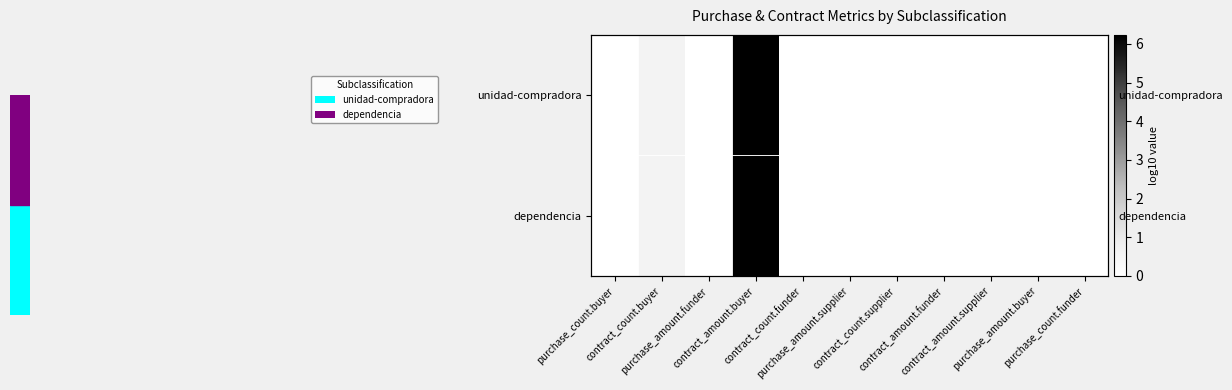

At which label does unidad-compradora reach its minimum?

purchase_count.buyer